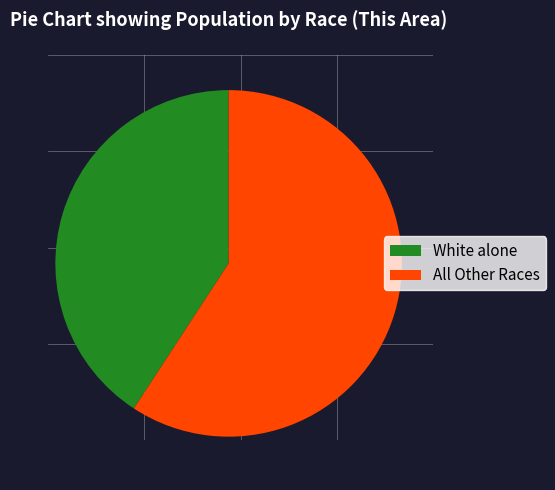

Rank the categories by value from lowest to highest.

White alone, All Other Races